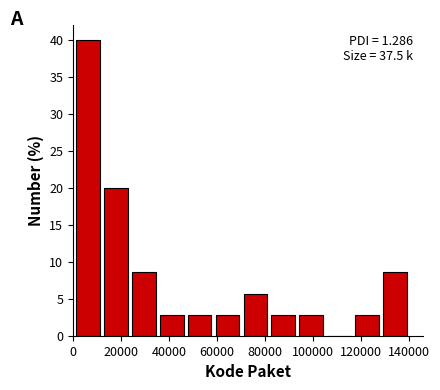

Over which range of the x-axis is the bar tallest?

0 to 12000